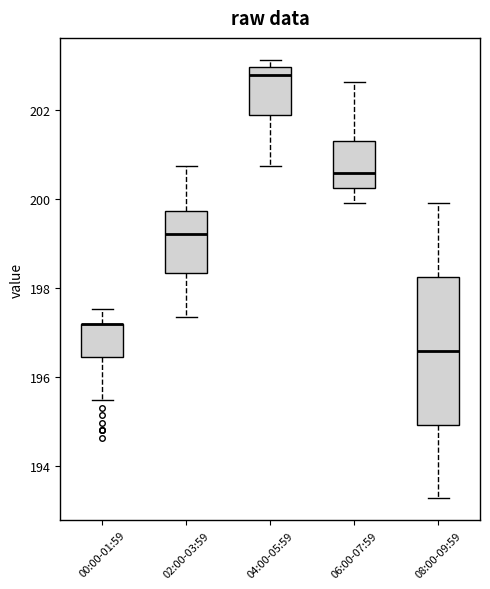

Which box is the tallest, from its lower edge to its upper edge?

08:00-09:59